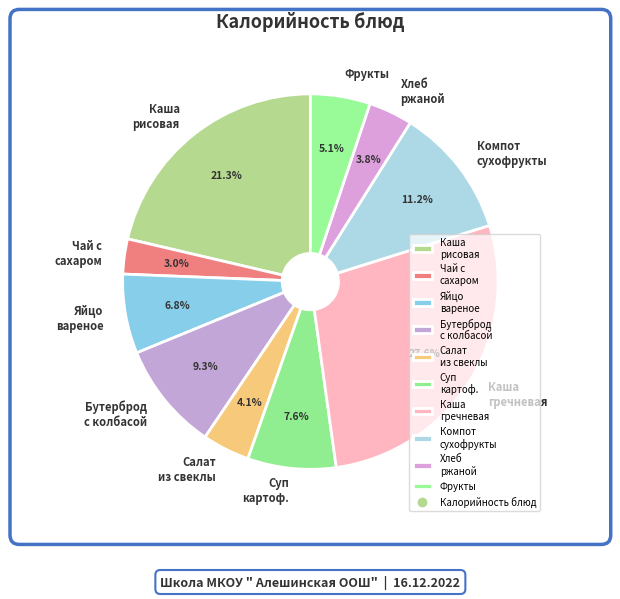

Between Яйцо вареное and Бутерброд с колбасой, which is larger?

Бутерброд с колбасой